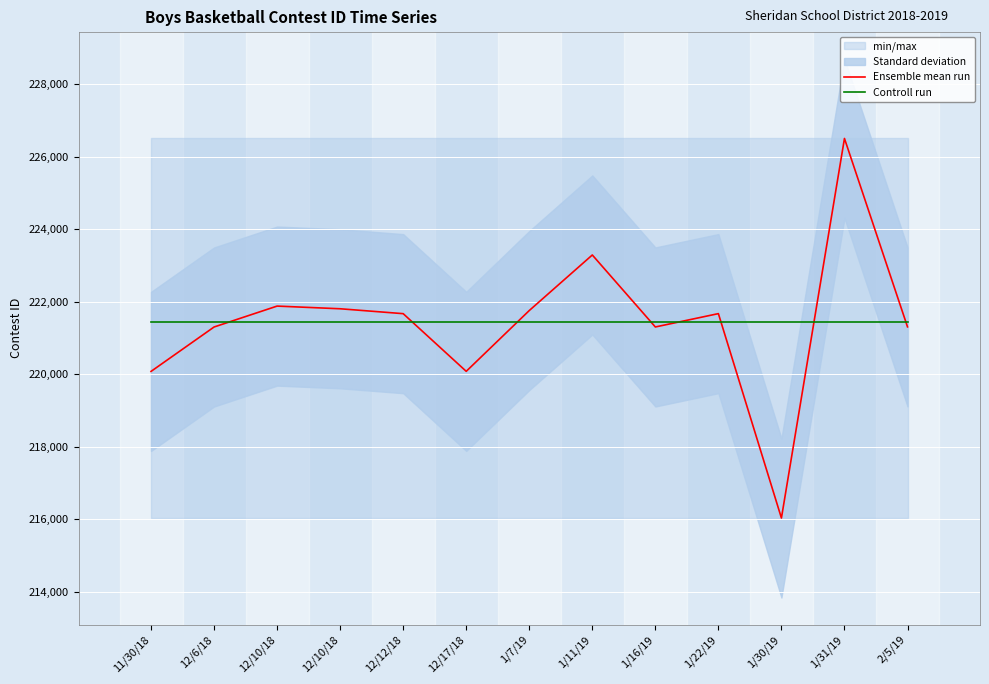

How many intersections are there between Ensemble mean run and Controll run?

8